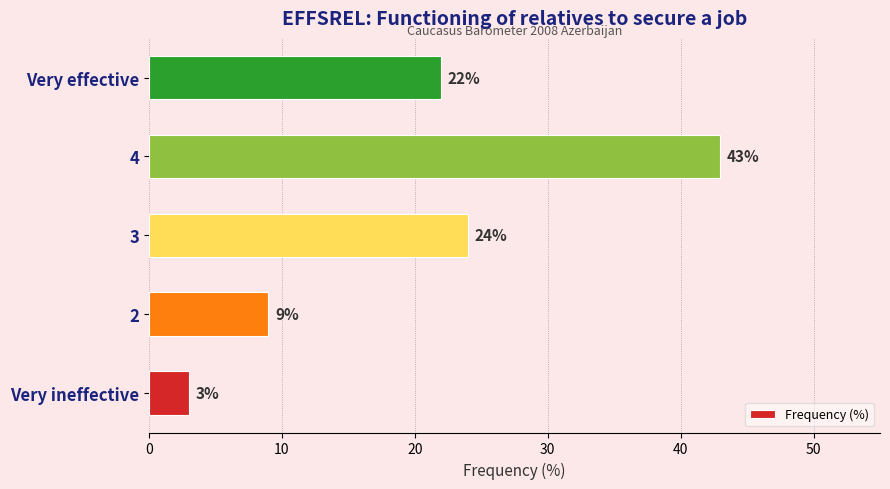

The value at Very effective is 33. True or false?

False